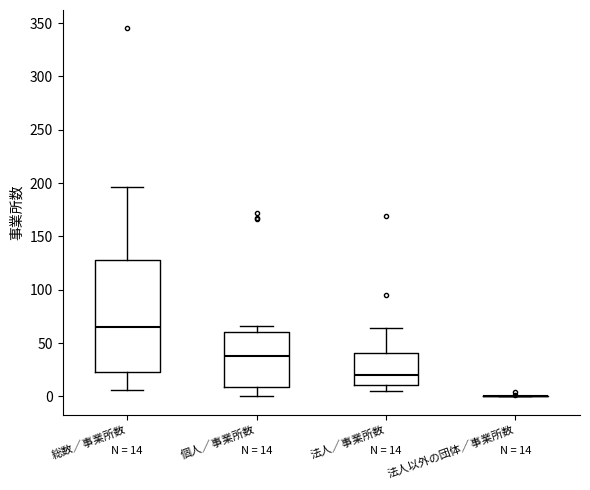

Which box is the tallest, from its lower edge to its upper edge?

総数／事業所数